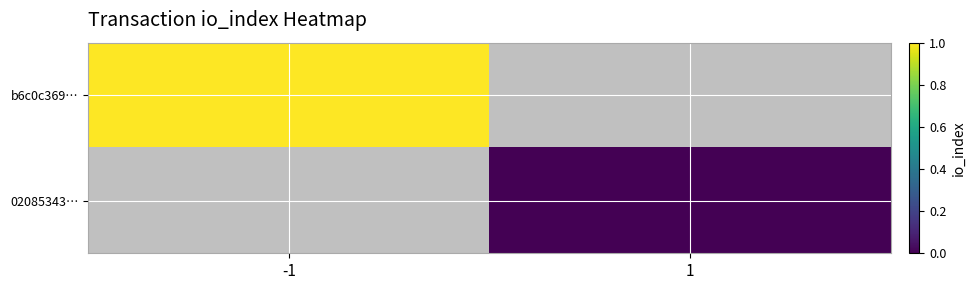

The value of b6c0c369… at -1 is 1.0. True or false?

True